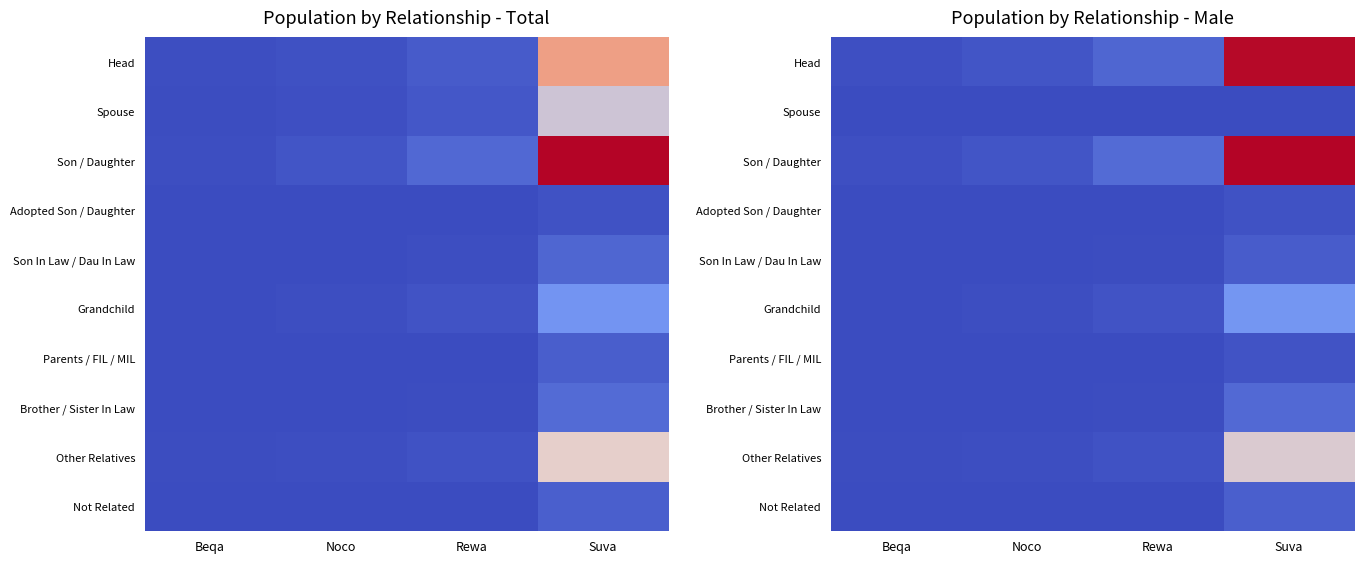

How many values in the Head series exceed 1161?

1